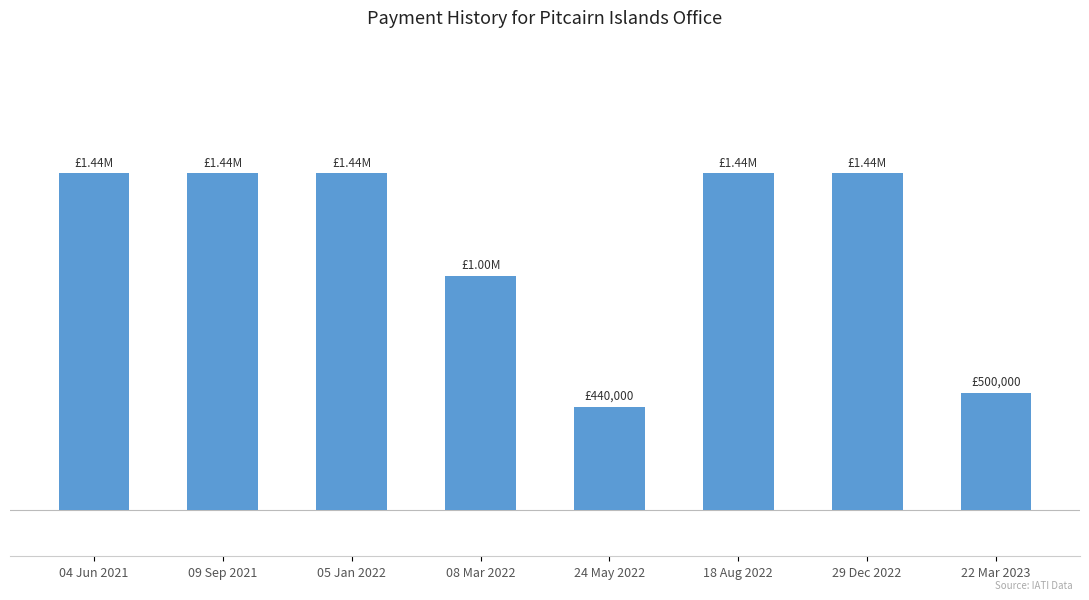

What is the difference between the maximum and minimum values?

1000000